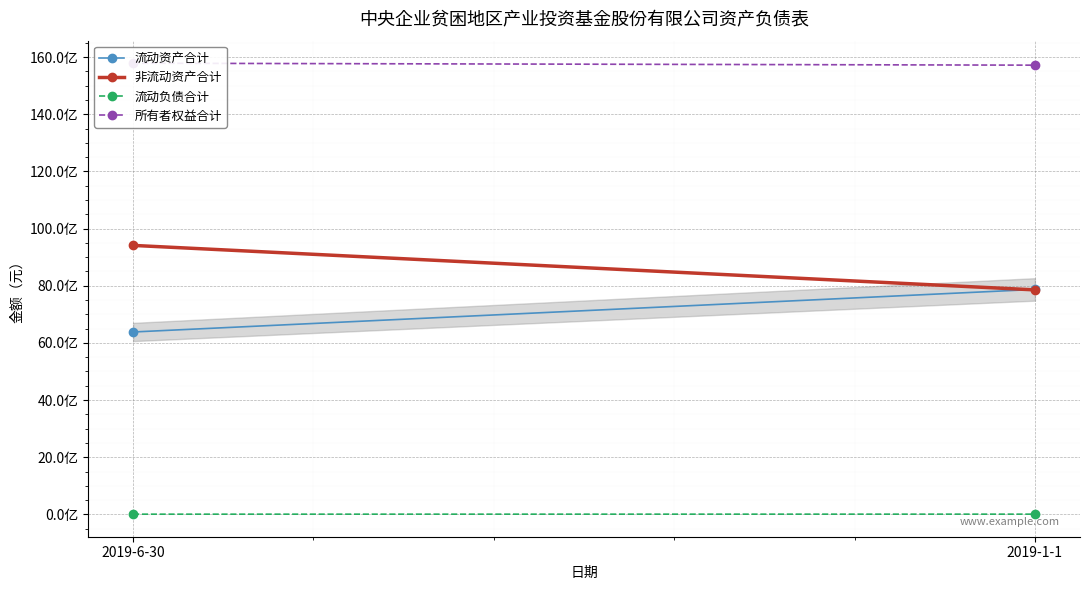

Is the value of 所有者权益合计 at 2019-1-1 greater than the value of 流动资产合计 at 2019-6-30?

Yes